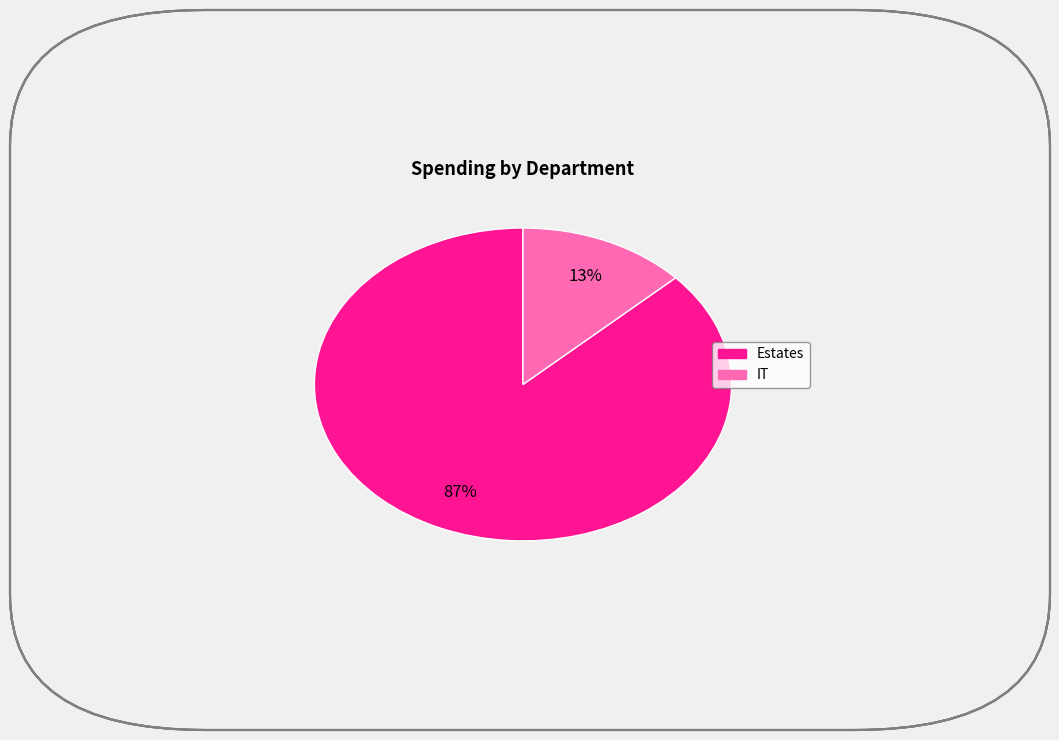

The Estates slice represents 87% of the pie. True or false?

True